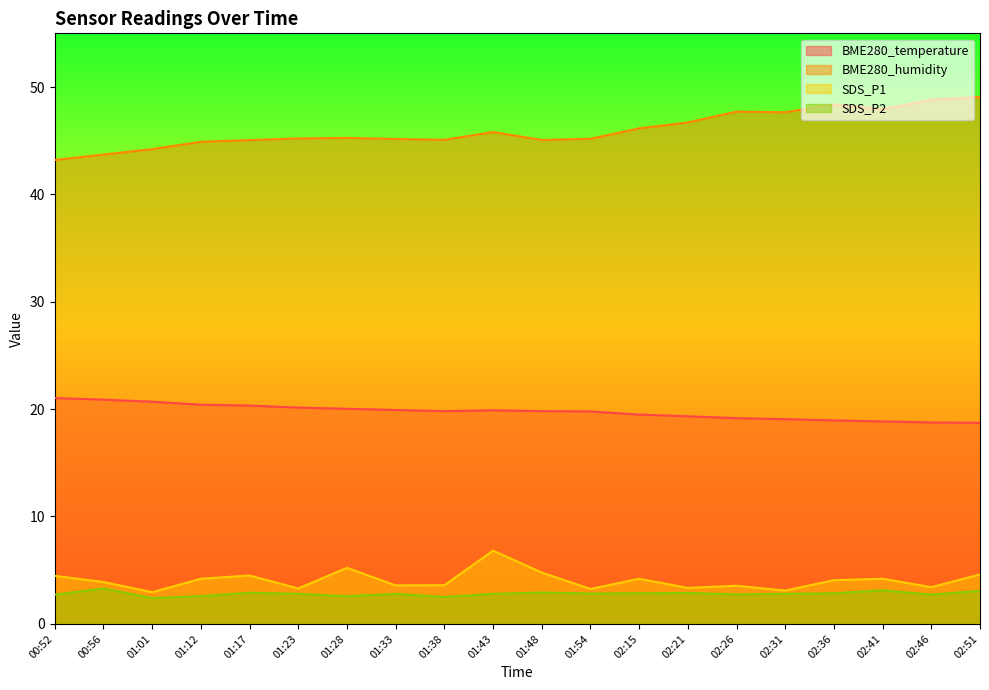

Which series changed the most between 00:52 and 01:43?

BME280_humidity